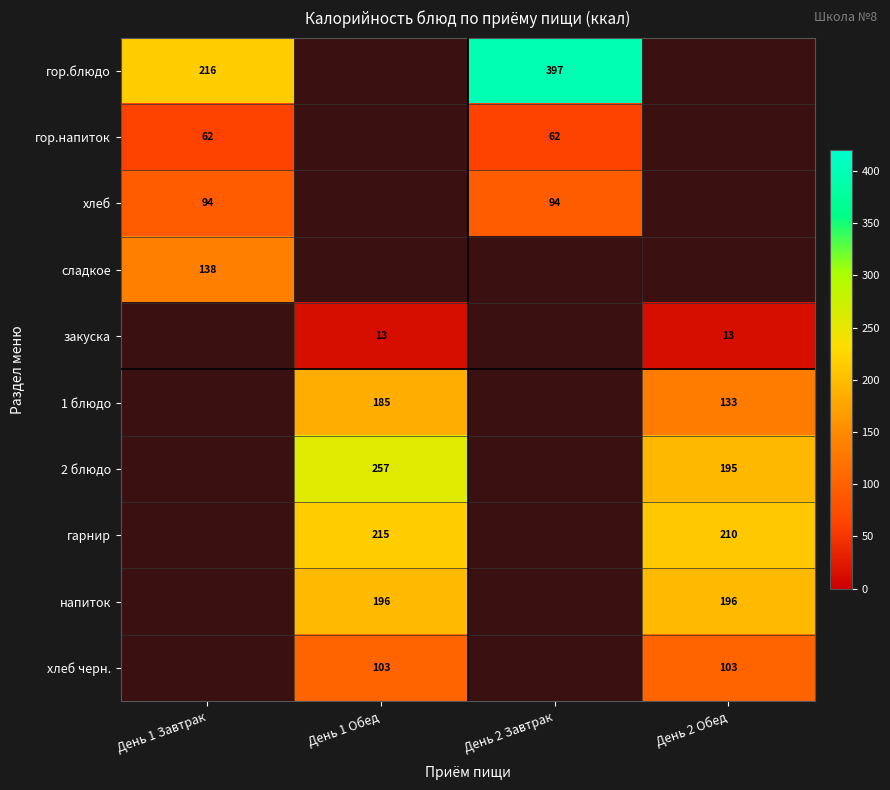

The value of 1 блюдо at День 2 Обед is 133. True or false?

True